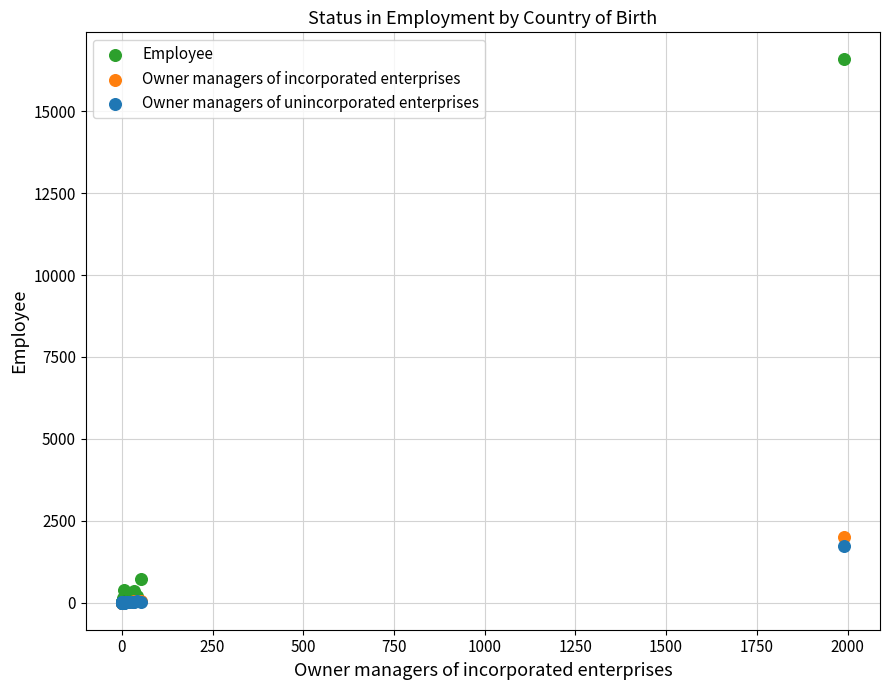

In the Employee series, what Y value is closest to 8297?

710